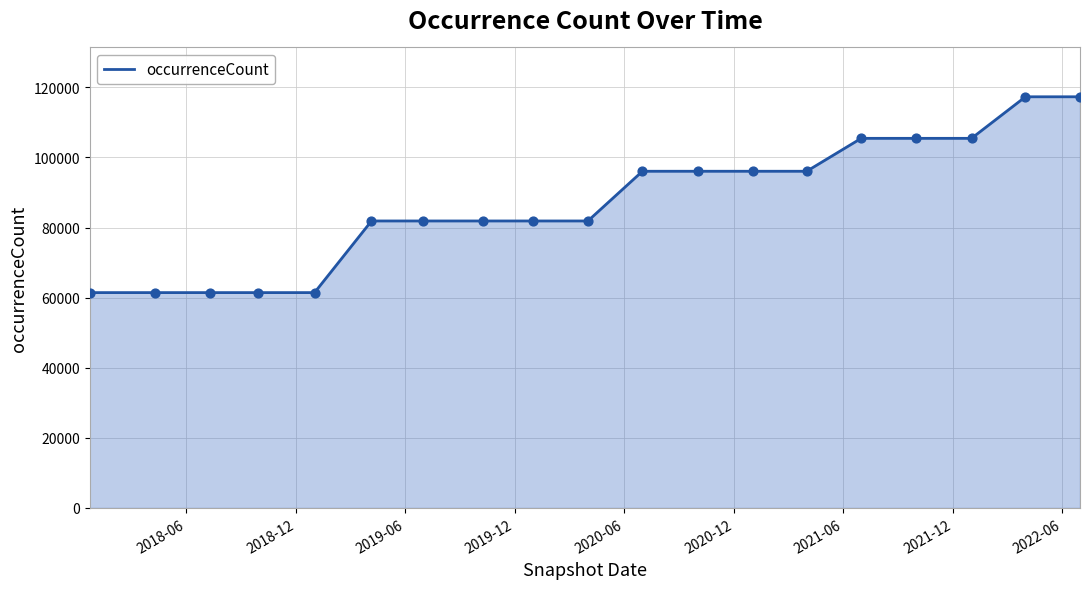

What is the smallest value displayed?

61442